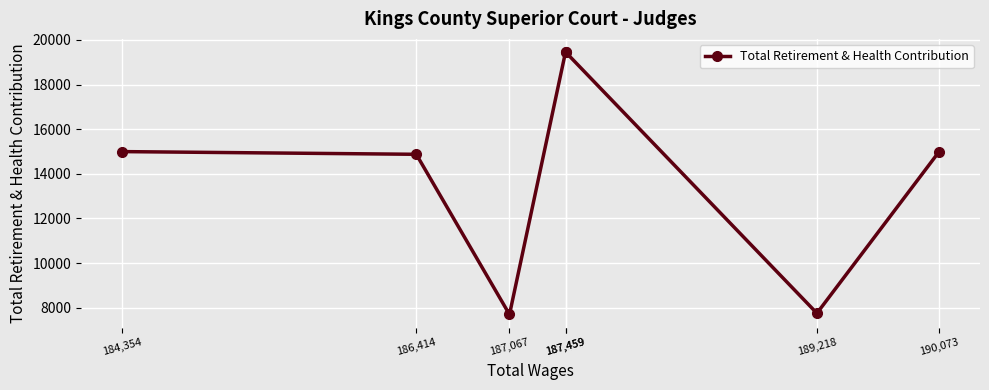

What is the maximum value shown in the chart?

19458